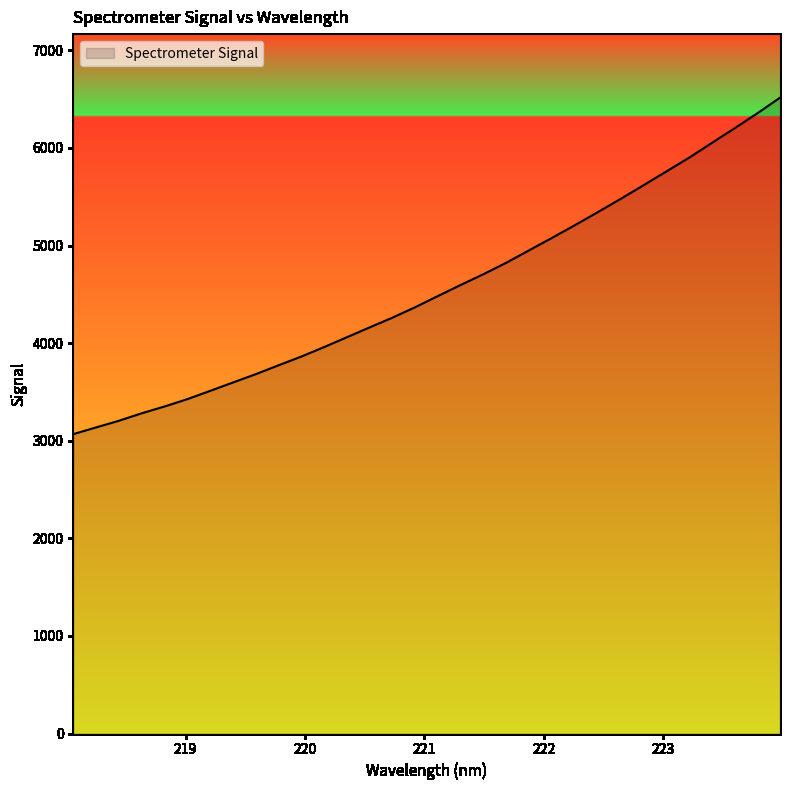

What is the smallest value displayed?

3067.9